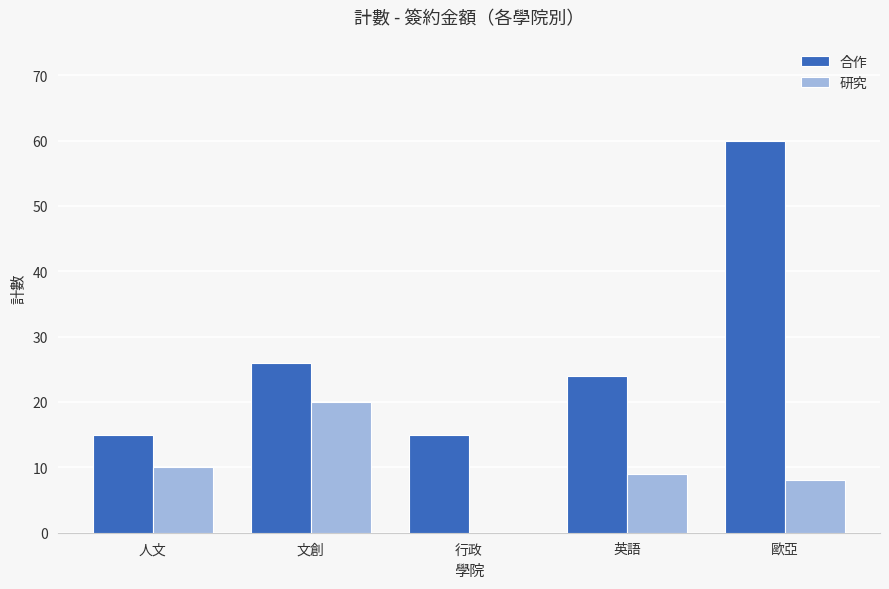

Which category has the highest value in the 研究 series?

文創